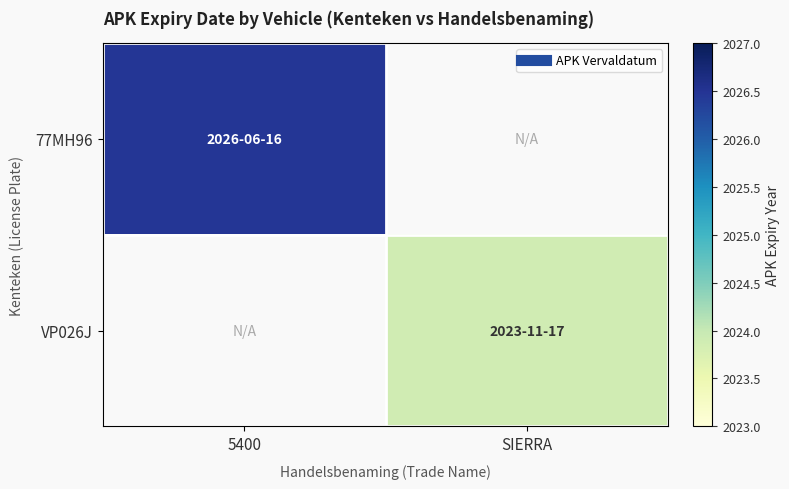

What is the maximum value shown in the chart?

2026.5